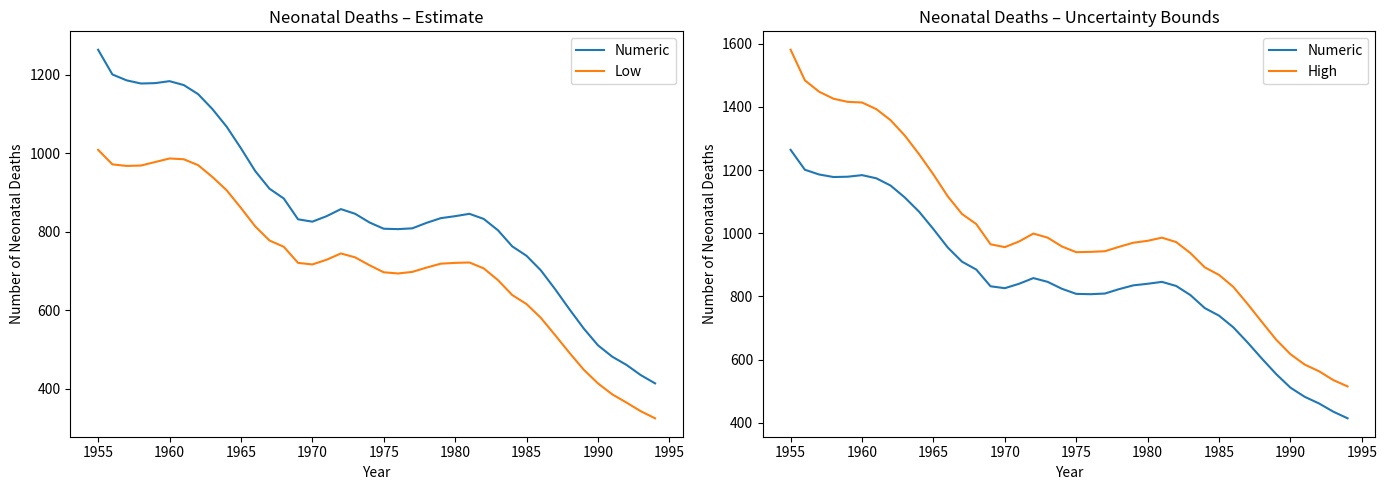

Reading left to right, what are all the values shown in this chart?

Numeric: 1264	1201	1186	1178	1179	1184	1174	1151	1113	1068	1013	955	910	885	832	826	840	858	846	824	808	807	809	823	835	840	846	833	804	763	739	702	654	603	554	511	482	461	435	414
Low: 1009	972	968	969	978	987	985	970	940	906	861	814	778	762	721	717	729	745	735	715	697	694	698	709	719	721	722	707	677	639	616	581	537	492	449	414	386	365	343	325
High: 1581	1484	1448	1426	1416	1414	1393	1358	1309	1250	1186	1117	1061	1029	965	956	974	999	986	958	940	941	943	957	970	976	986	972	937	892	868	830	776	719	663	617	584	563	535	515